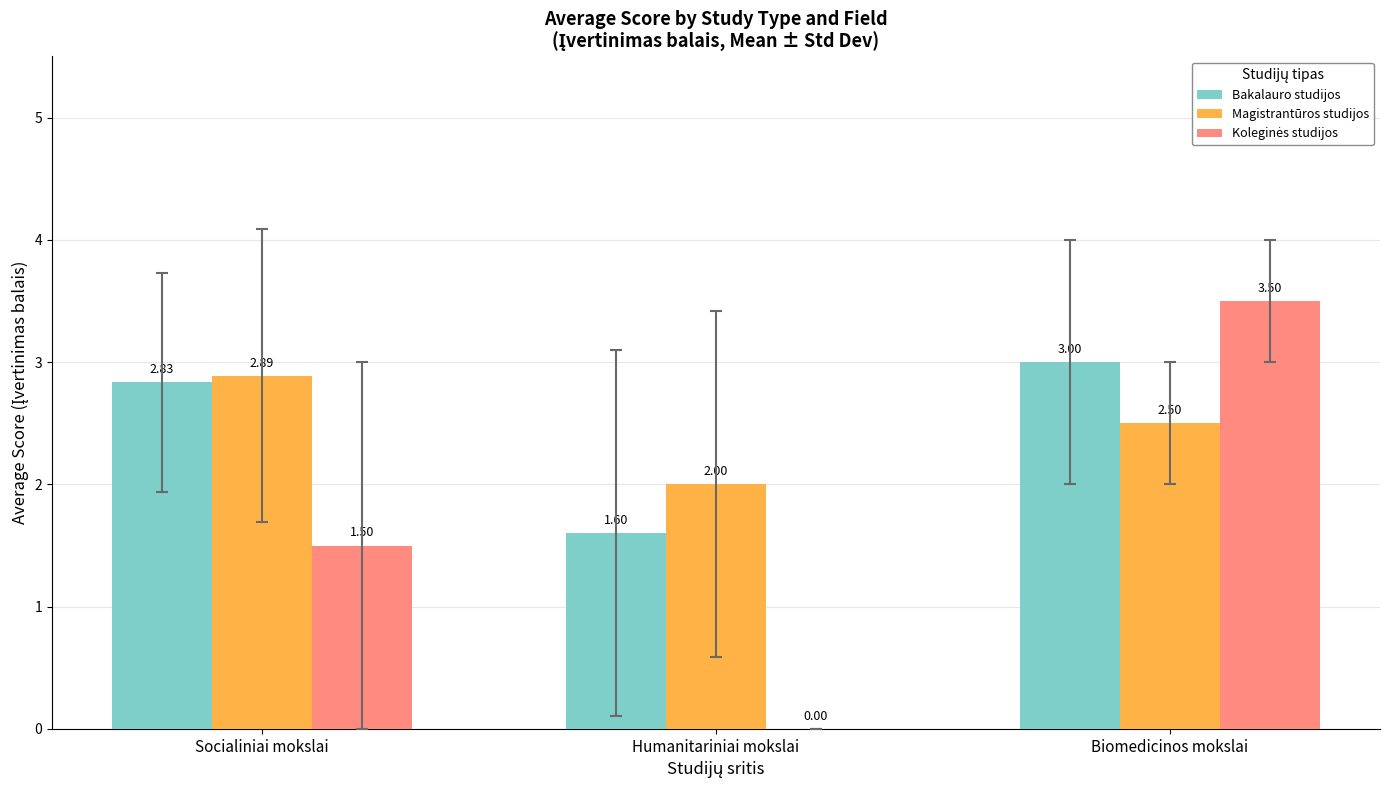

At which category does the chart reach its peak across all series?

Biomedicinos mokslai